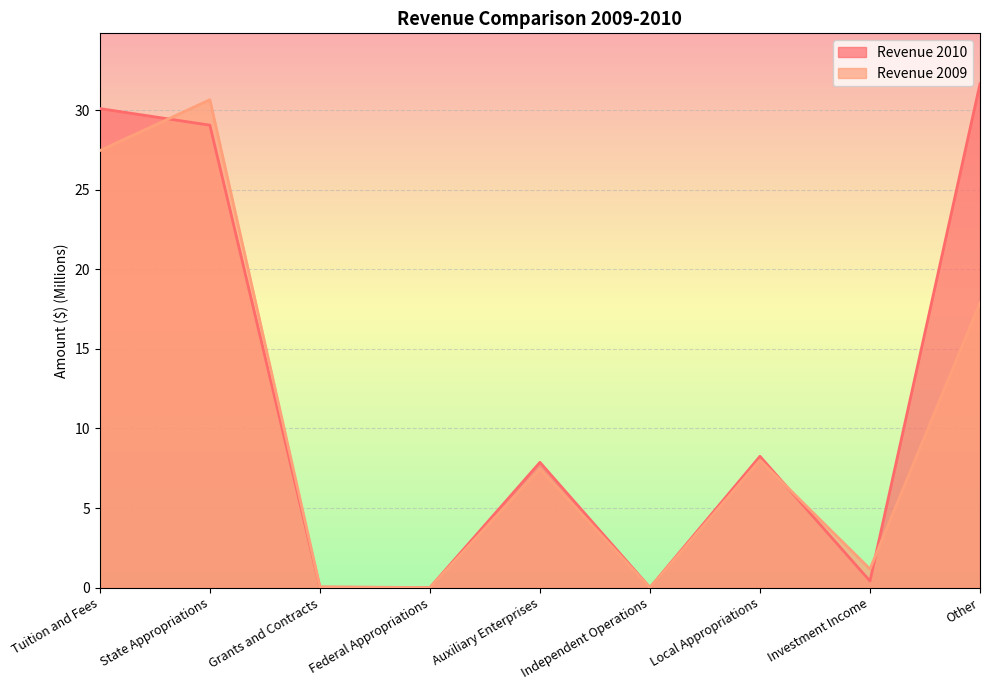

Reading left to right, transcribe all the data shown in this chart.

Revenue 2010: 30.1	29.1	0.0	0.0	7.9	0.0	8.2	0.4	31.7
Revenue 2009: 27.5	30.7	0.1	0.0	7.4	0.0	8.0	1.2	17.9